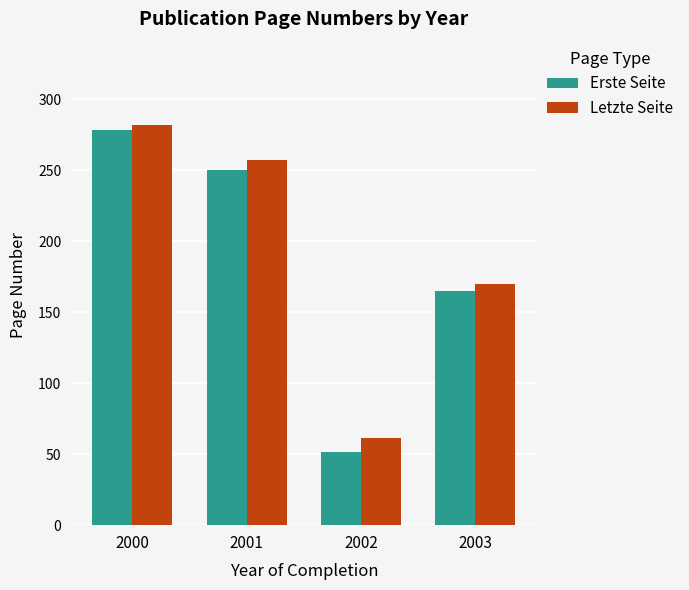

What is the value of the Letzte Seite bar at the 3rd from the left?

61.2